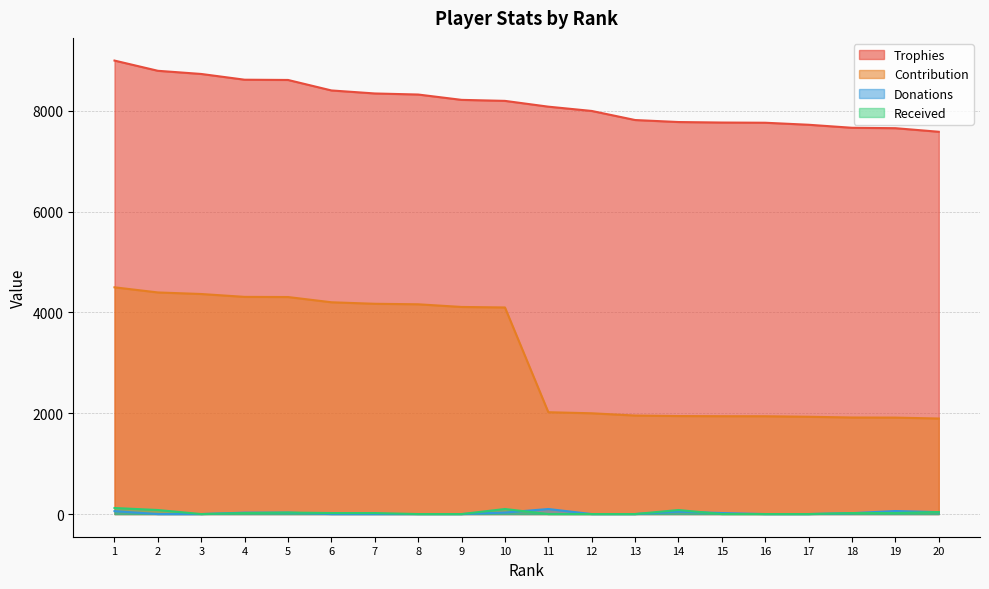

What is the difference between the second highest and minimum values in the Trophies series?

1210